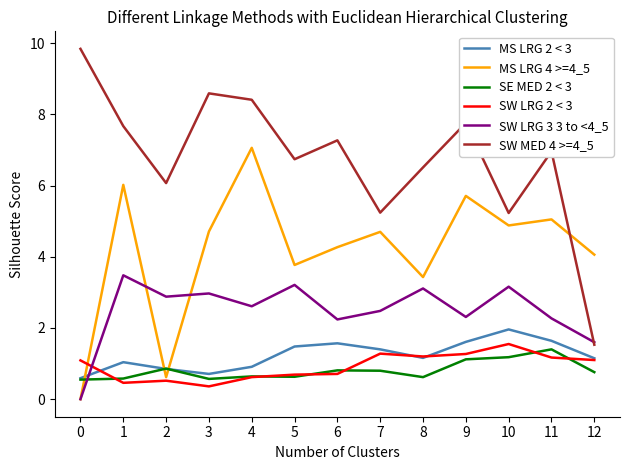

Is the value of SW LRG 2 < 3 at 10 greater than the value of SW MED 4 >=4_5 at 0?

No